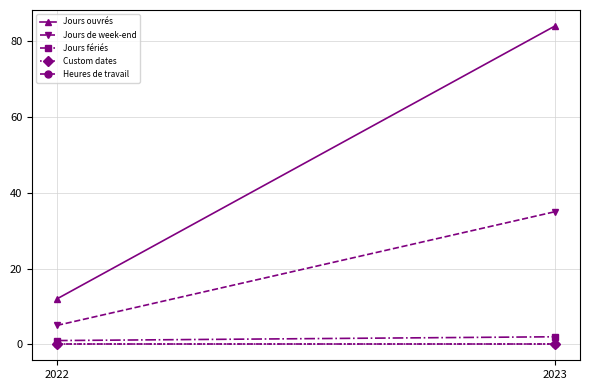

What is the average value of the Jours ouvrés series?

48